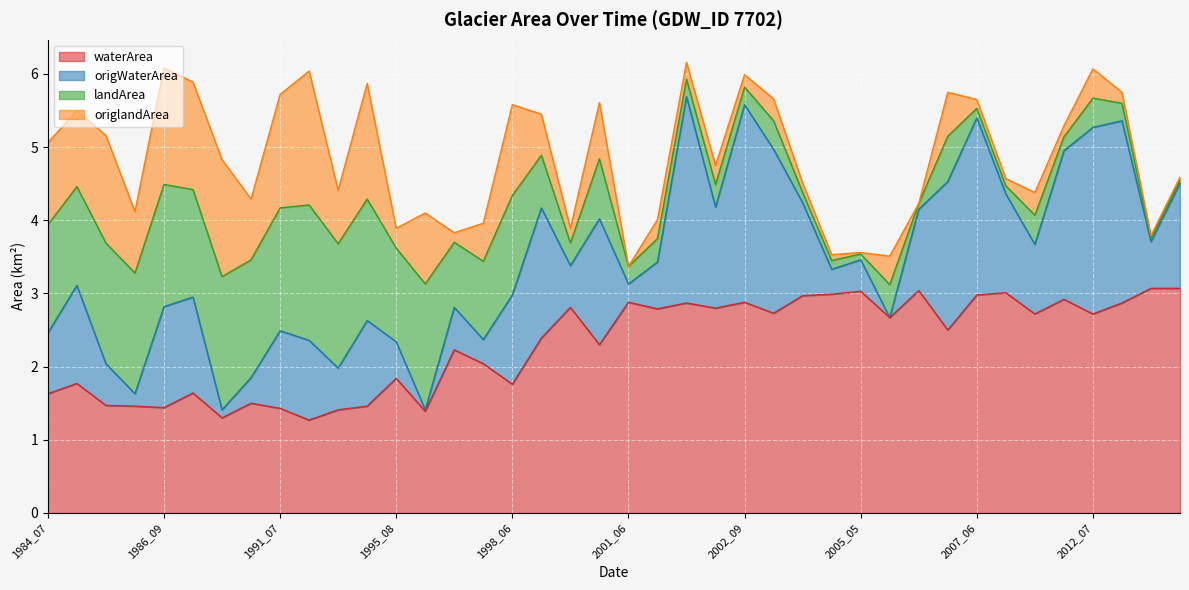

At which category does waterArea reach its first local valley?

1986_09